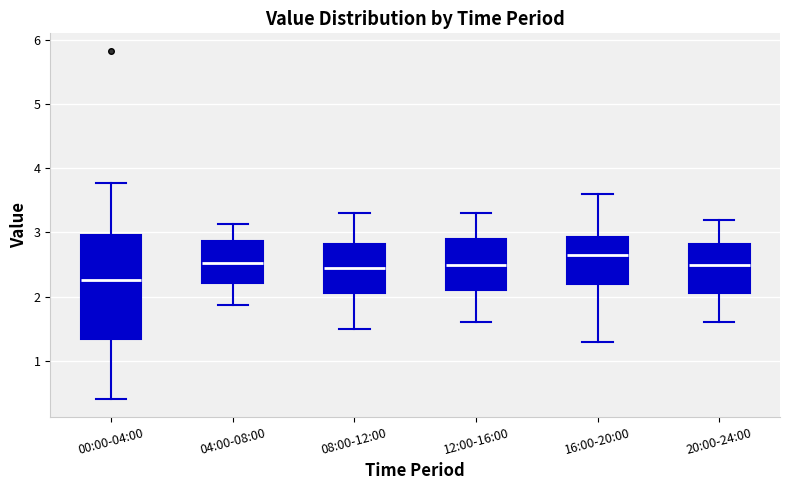

Which box has the lowest median line?

00:00-04:00